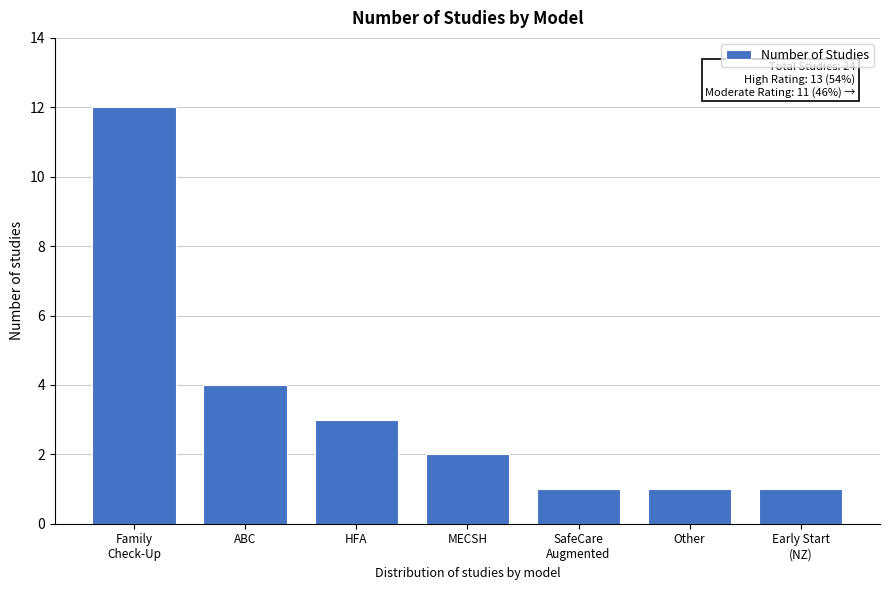

Reading left to right, what are all the values shown in this chart?

12	4	3	2	1	1	1